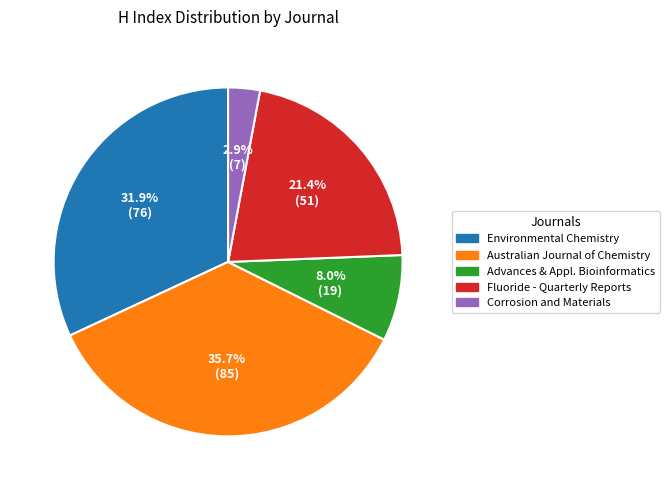

How many slices are in this pie chart?

5